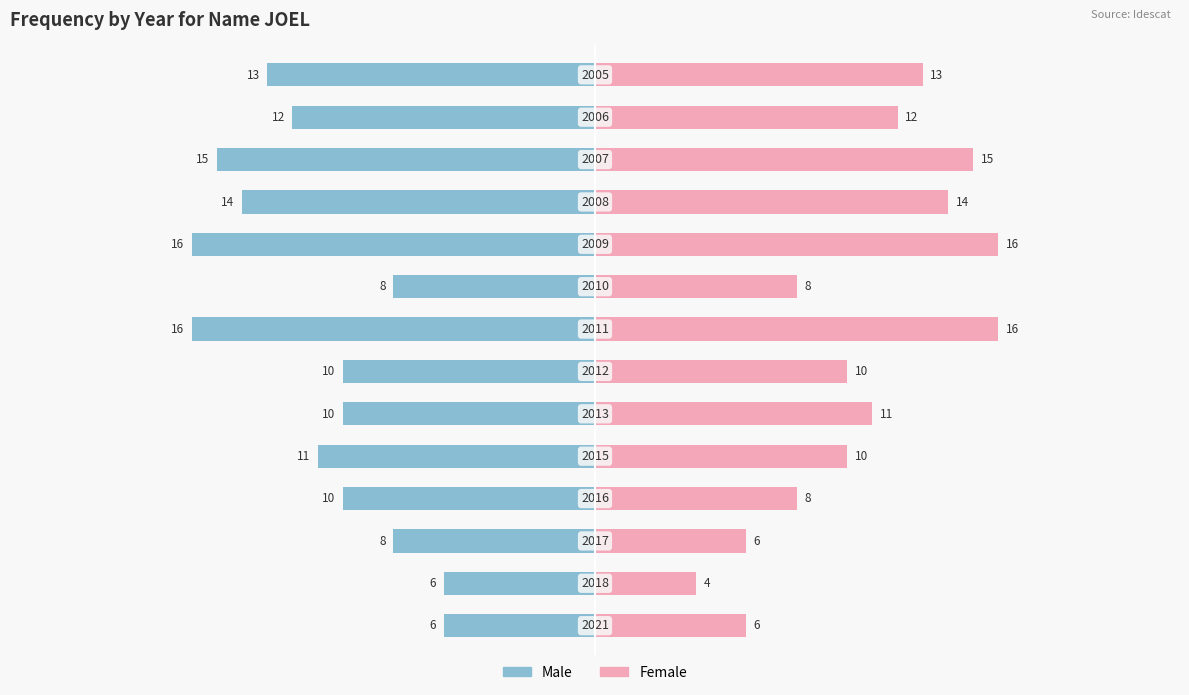

What is the minimum value for Female?

4